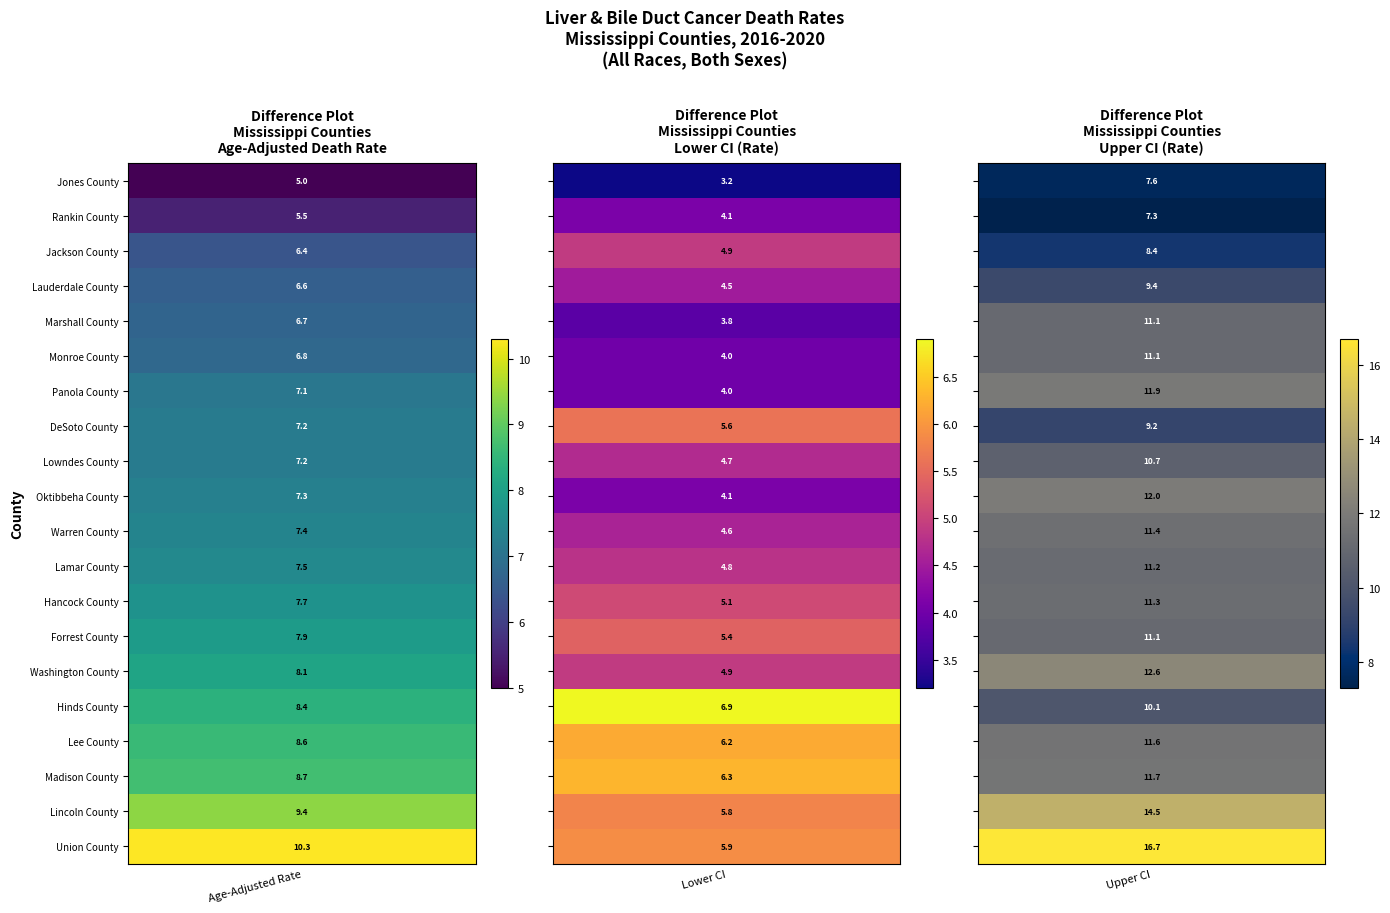

Is the value of Oktibbeha County at 0 greater than the value of Lauderdale County at 0?

Yes